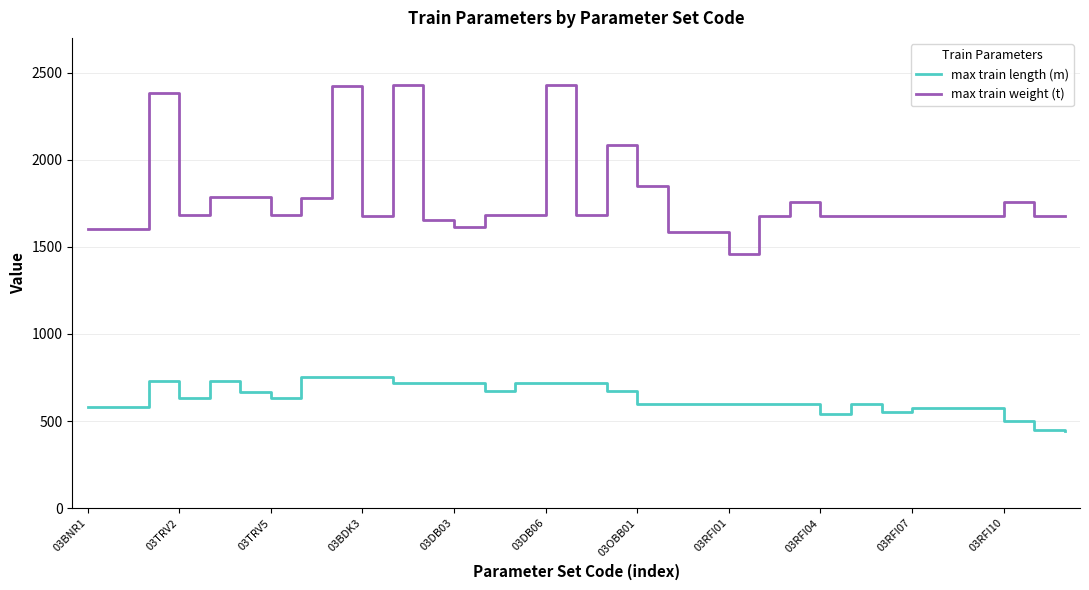

What are all the series names shown in the legend?

max train length (m), max train weight (t)